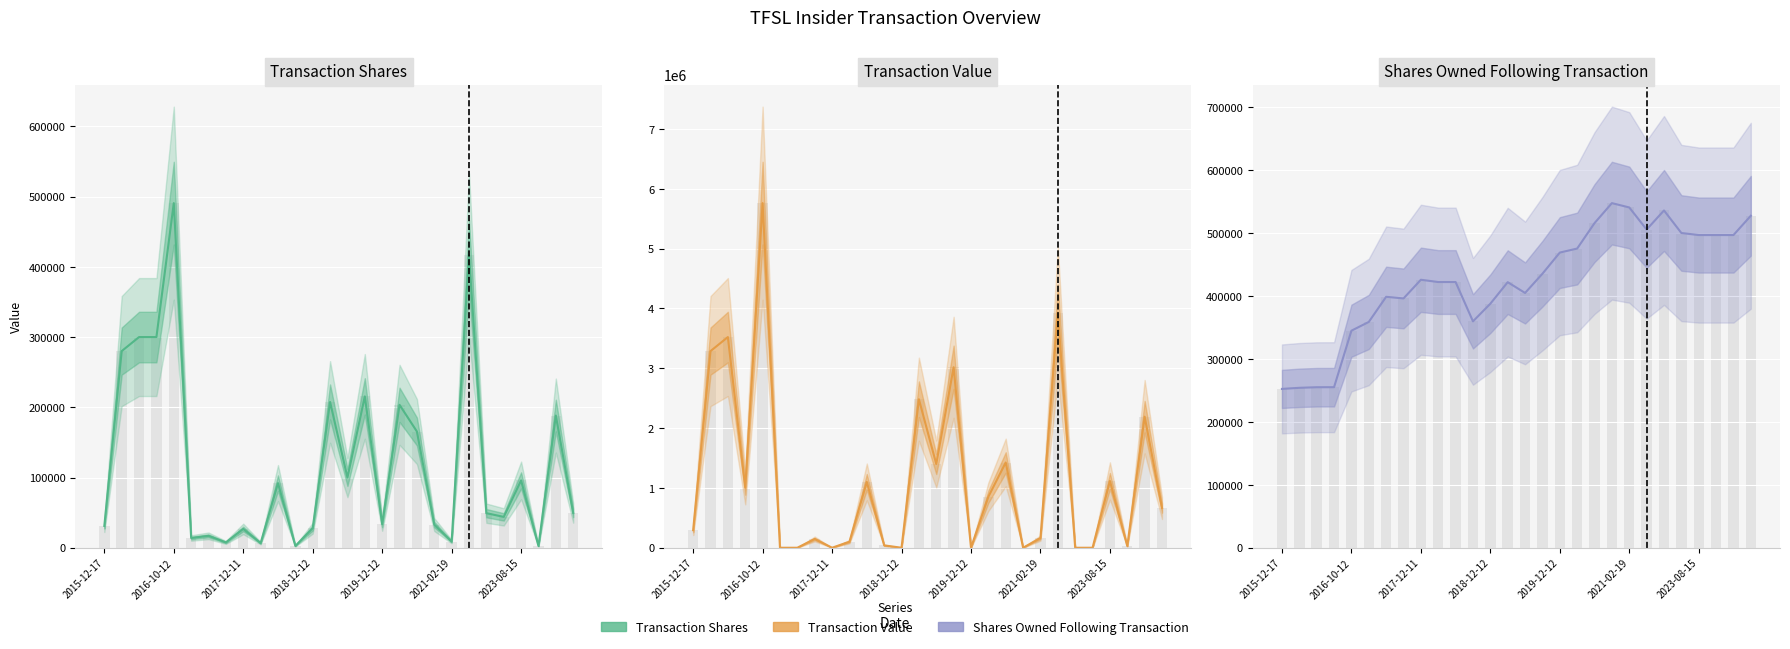

How many bars are there in total?

84